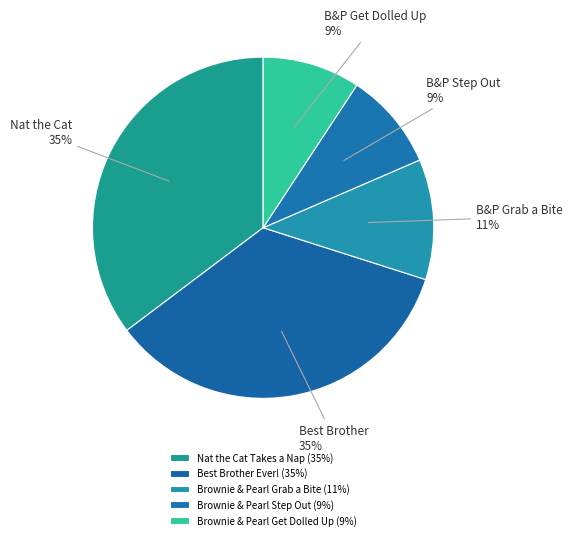

Count the number of slices in the pie.

5